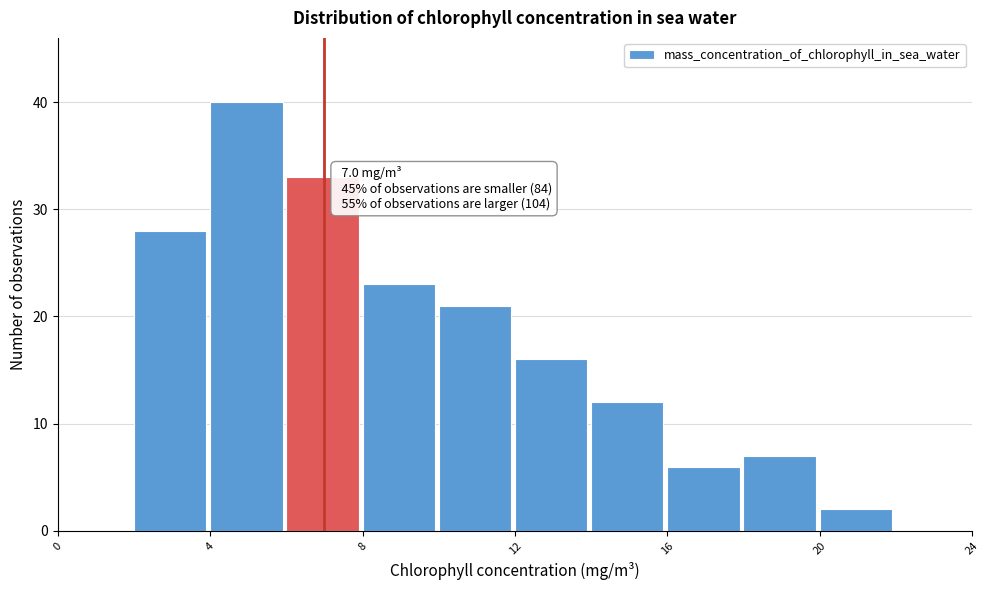

Which range on the x-axis has the tallest bar?

4 to 6